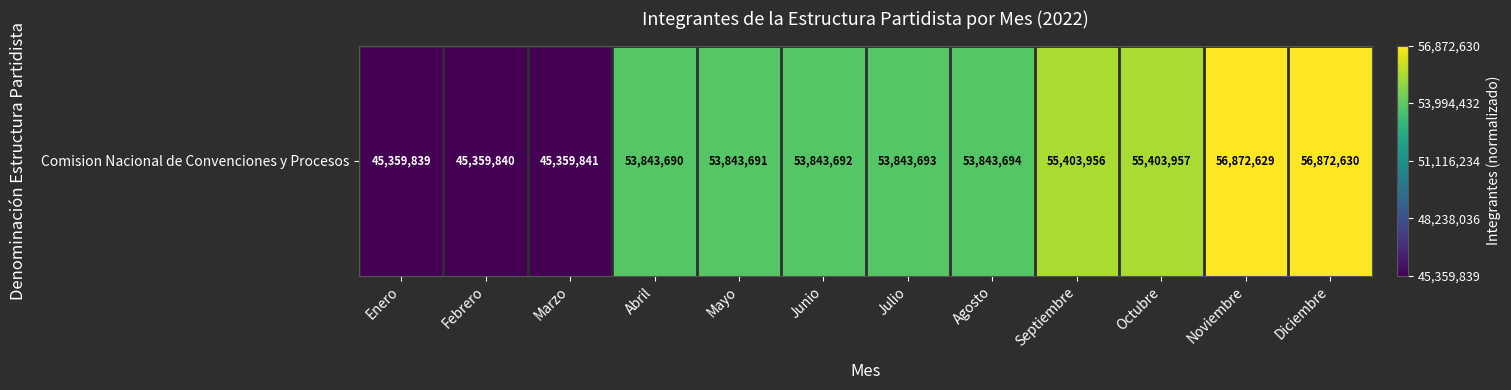

Reading left to right, what are all the values shown in this chart?

Enero=0.0	Febrero=0.0	Marzo=0.0	Abril=0.7	Mayo=0.7	Junio=0.7	Julio=0.7	Agosto=0.7	Septiembre=0.9	Octubre=0.9	Noviembre=1.0	Diciembre=1.0